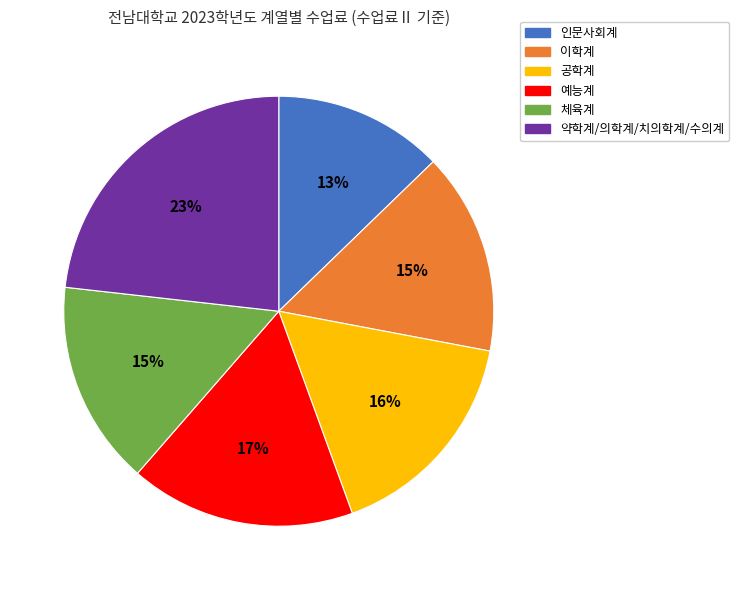

Is 체육계 the majority of the pie?

No